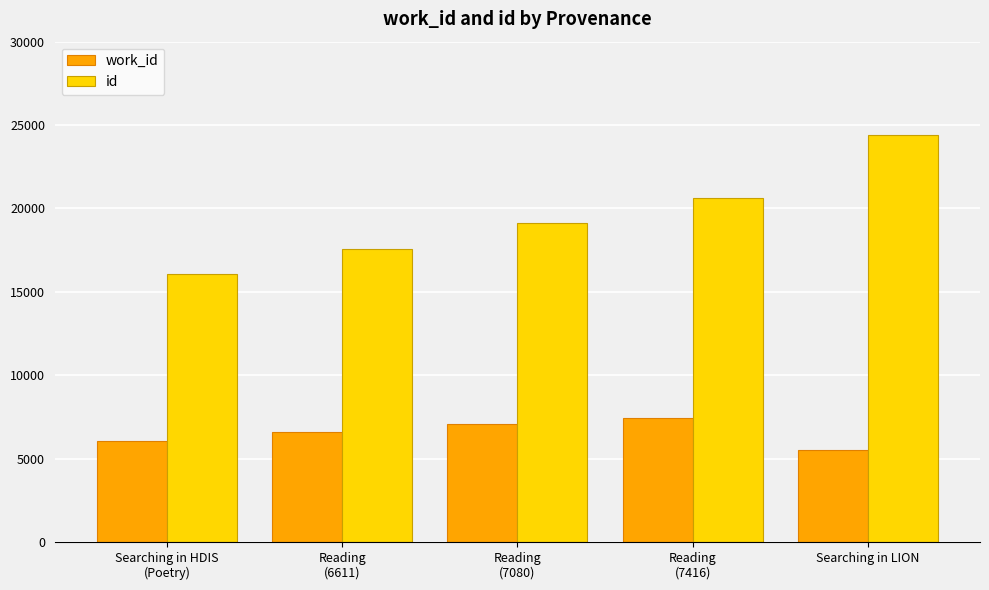

What are all the series names shown in the legend?

work_id, id